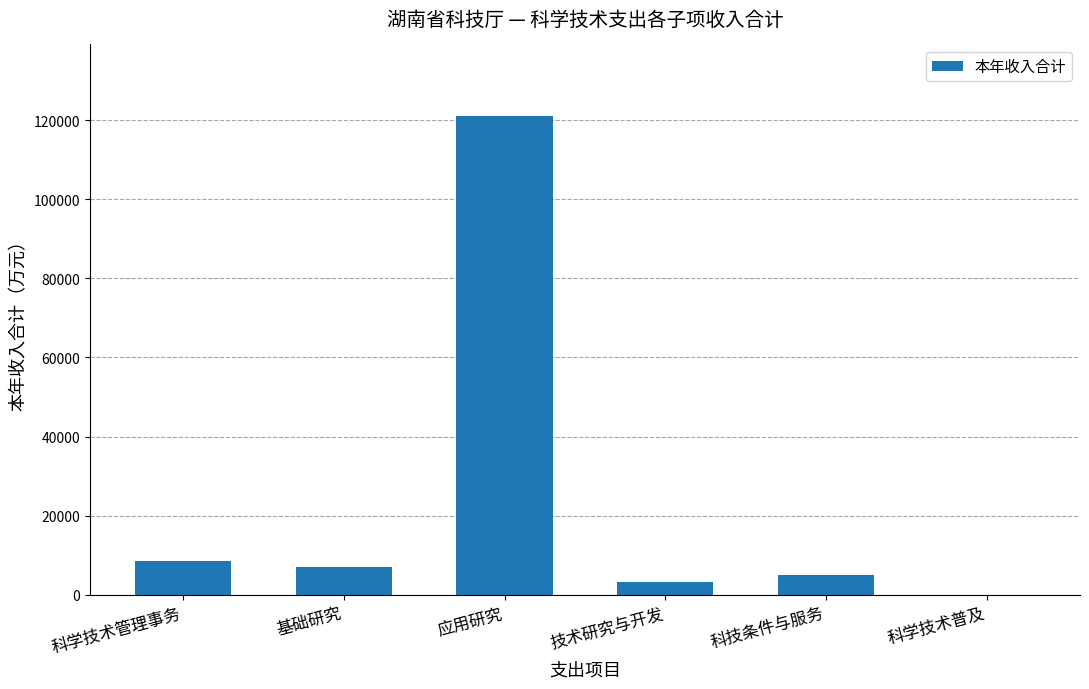

At which category does the chart reach its peak across all series?

应用研究